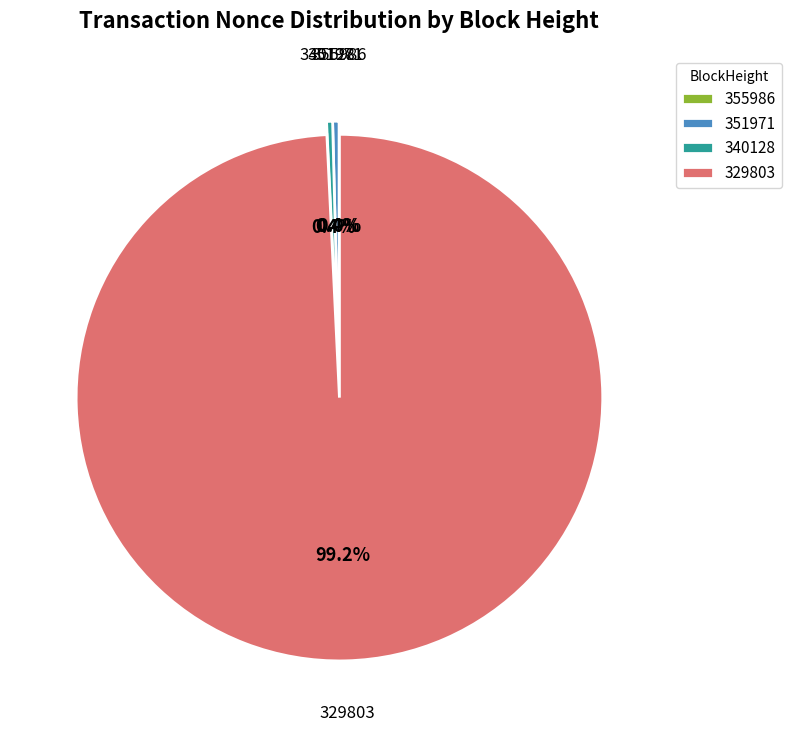

To the nearest percent, what is the combined percentage of 351971 and 329803?

100%